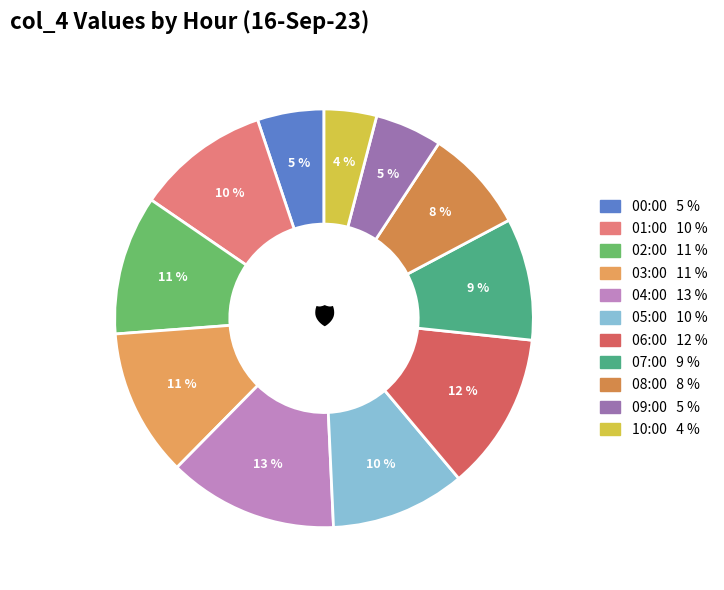

Does 07:00 represent more than half of the total?

No